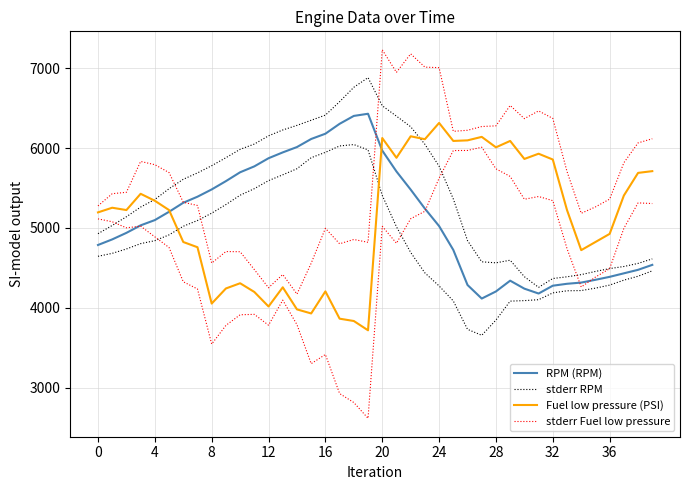

How many values in the RPM (RPM) series exceed 5099?

19